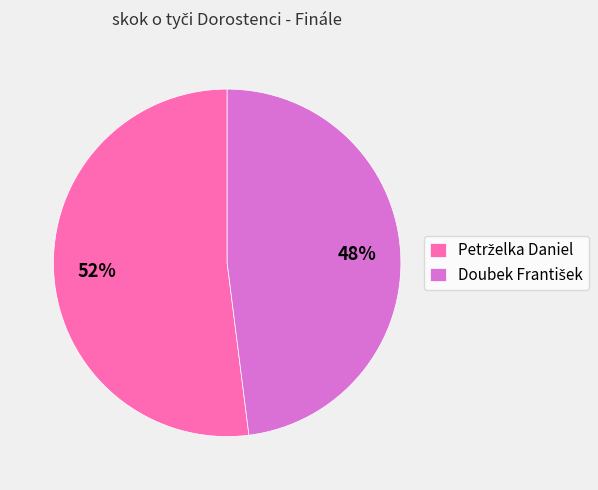

How many segments does this pie chart have?

2